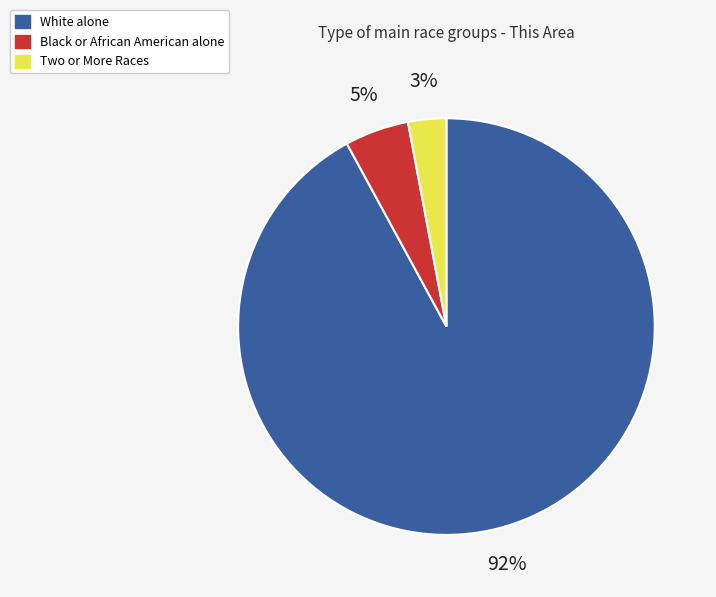

True or false: Two or More Races accounts for 15% of the total.

False